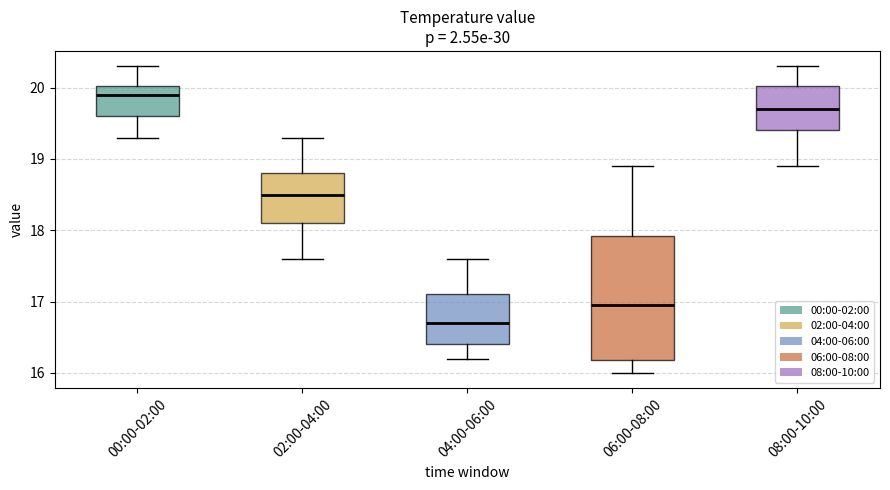

Which box has the highest median line?

00:00-02:00